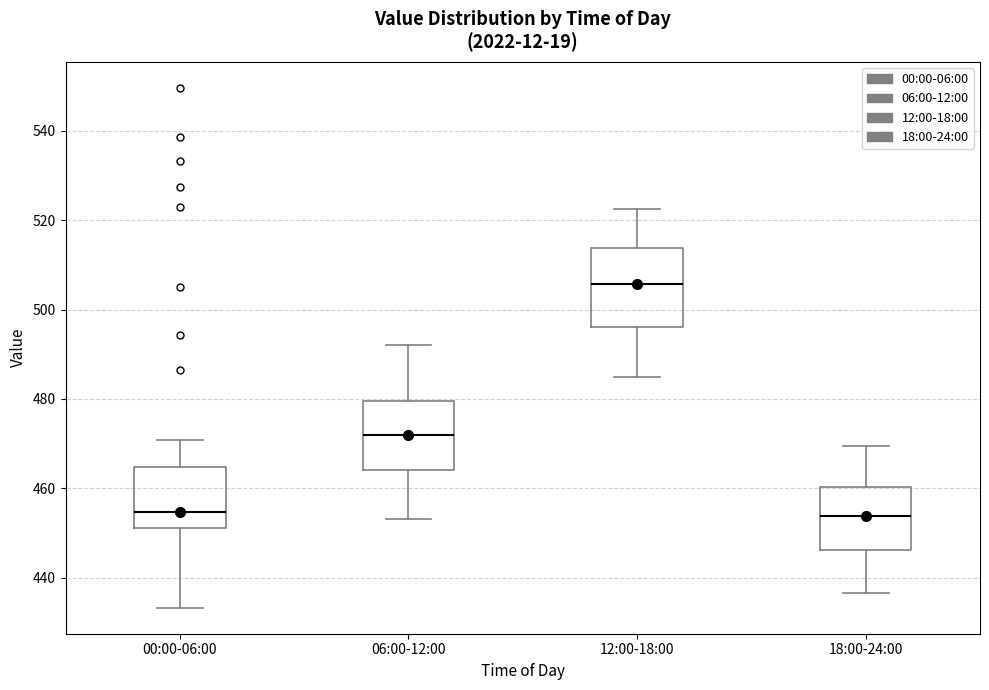

Which box's median line is the highest?

12:00-18:00